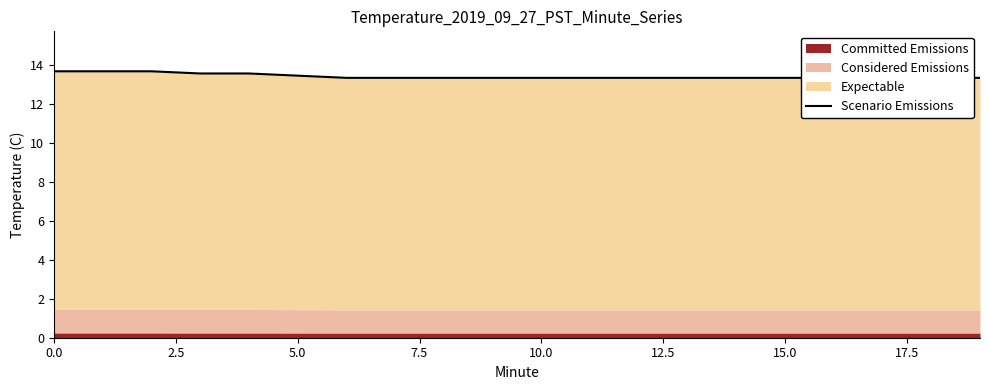

What is the difference between the maximum and second lowest values?

0.3